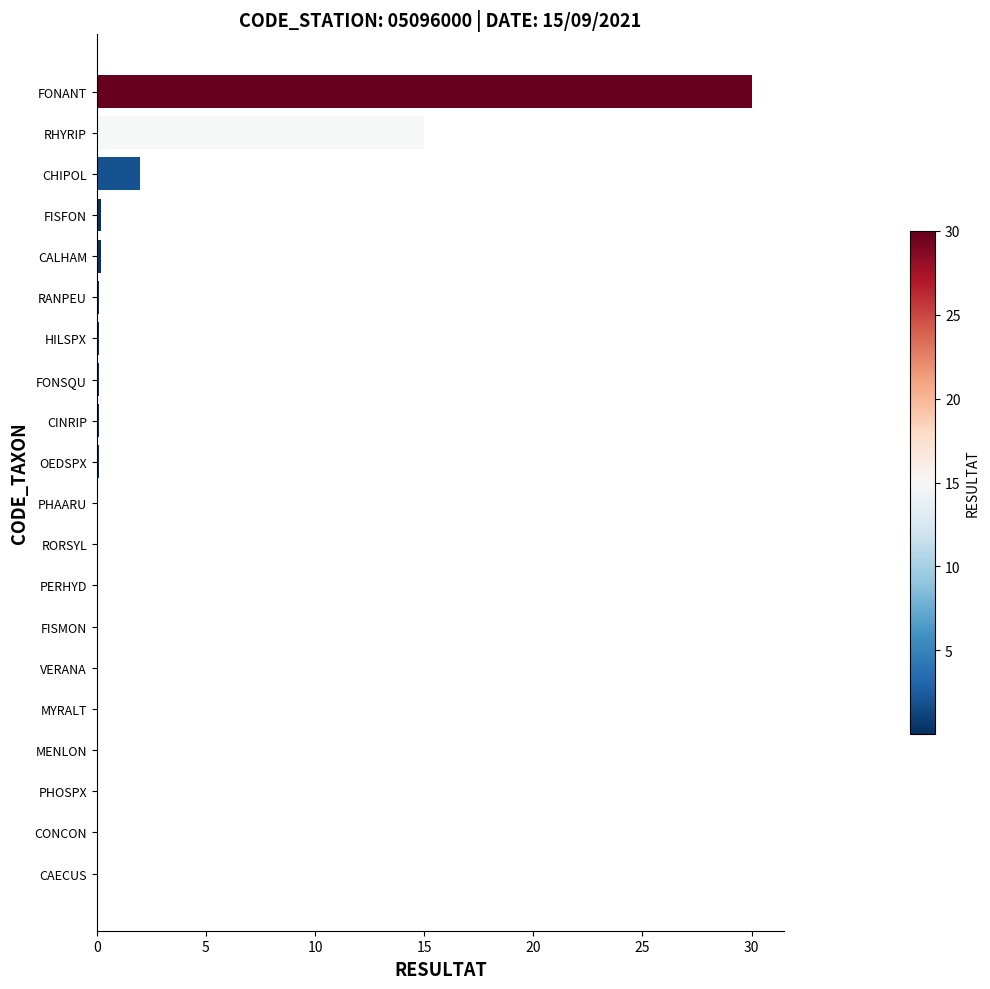

Is it true that the value at RHYRIP is 15.0?

True